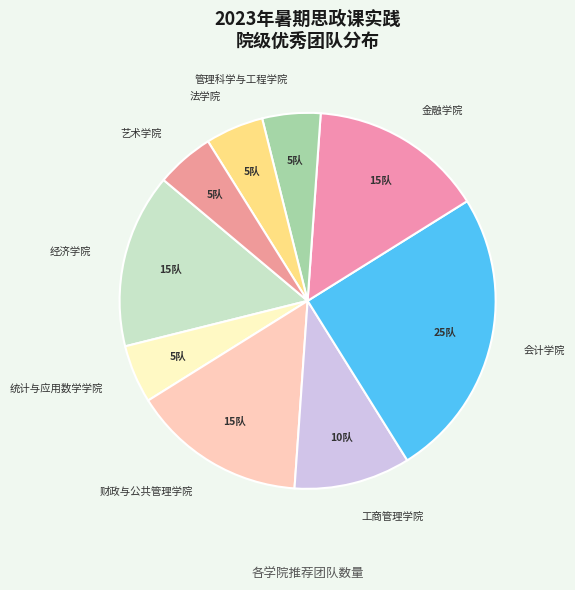

True or false: 艺术学院 accounts for 5% of the total.

True